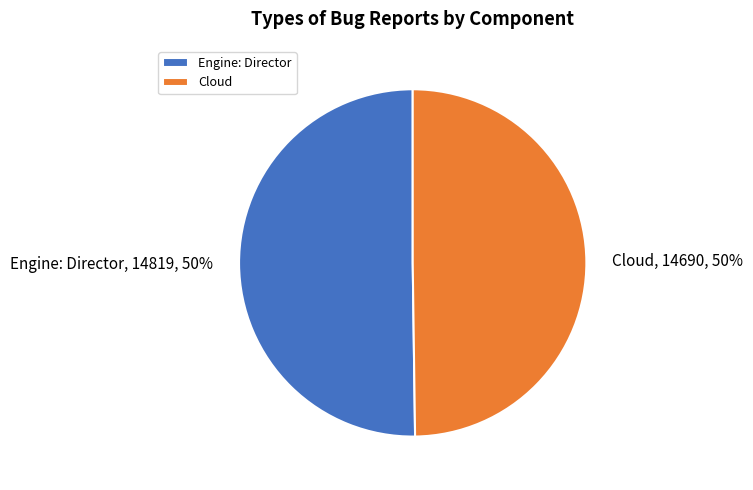

To the nearest percent, what portion does Cloud represent?

50%